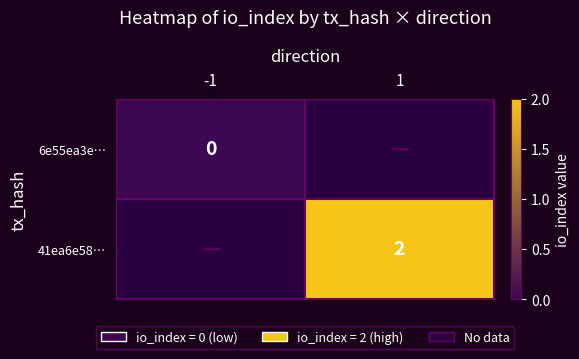

Which label corresponds to the smallest value in the chart?

-1